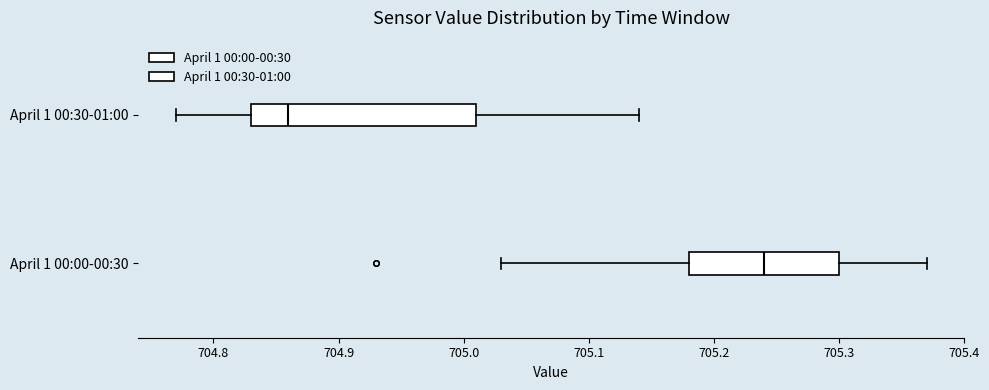

Which box's median line is the furthest to the left?

April 1 00:30-01:00